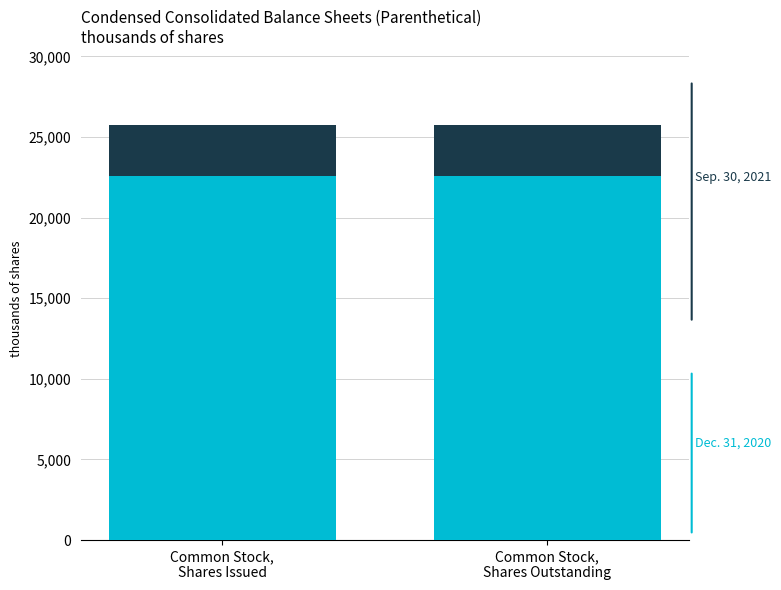

True or false: Dec. 31, 2020 has a value of 32160214 at Common Stock,
Shares Issued.

False